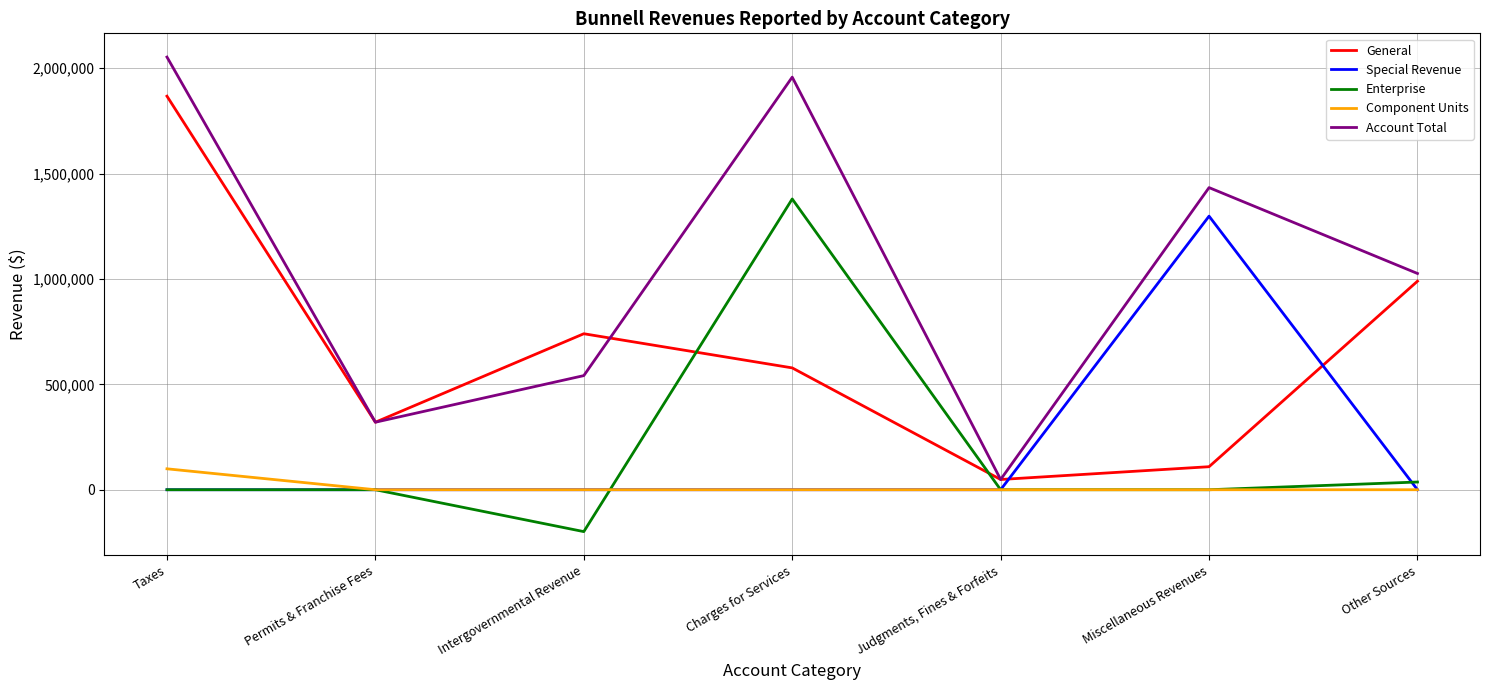

Between Taxes and Permits & Franchise Fees, which series saw the biggest shift?

Account Total